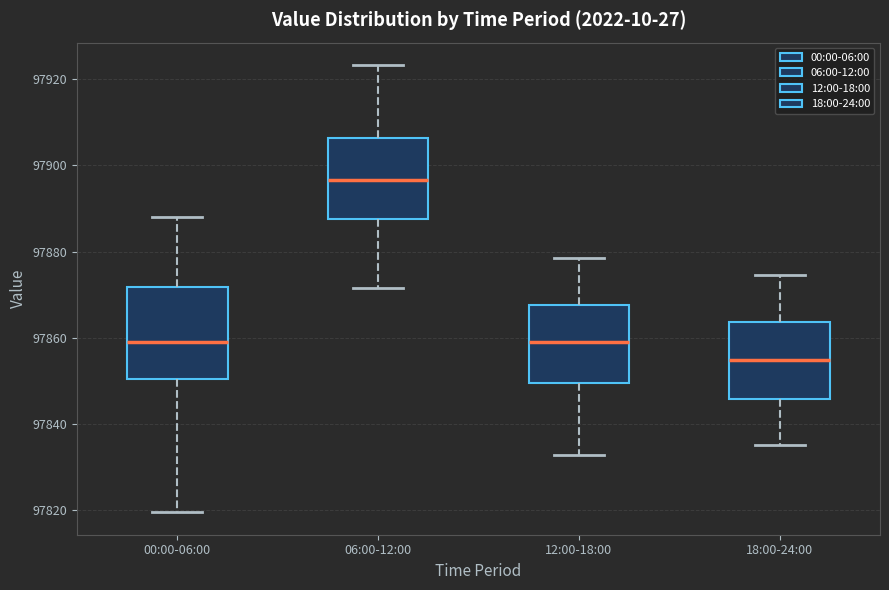

Reading left to right, read every box against the y-axis: the position of its median line, the range the box covers, and the ends of its whiskers. The values are not printed on the chart, so give them approximately, as read against the axis.

00:00-06:00: median 97860, box 97850 to 97872, whiskers 97820 to 97888
06:00-12:00: median 97896, box 97888 to 97906, whiskers 97872 to 97924
12:00-18:00: median 97860, box 97850 to 97868, whiskers 97832 to 97878
18:00-24:00: median 97854, box 97846 to 97864, whiskers 97836 to 97874